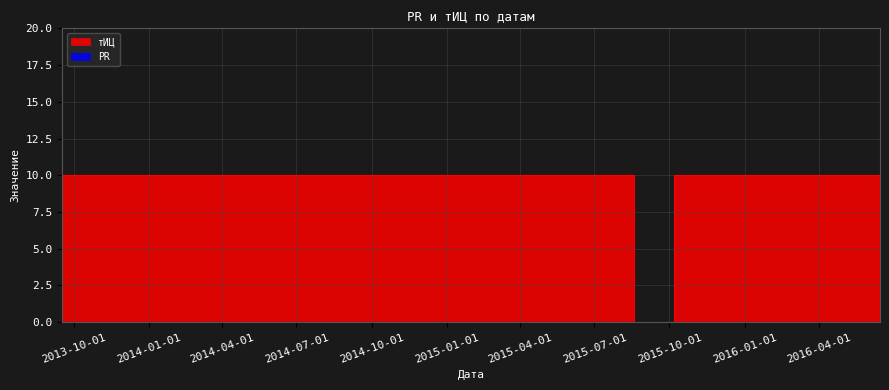

Reading left to right, what are all the values shown in this chart?

0	10	0	10